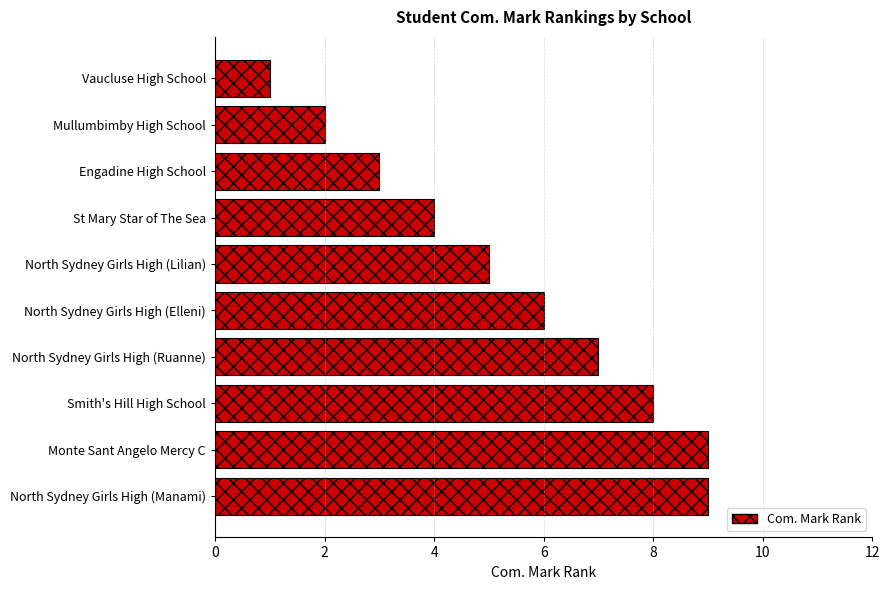

What is the ratio of the value at Mullumbimby High School to the value at North Sydney Girls High (Ruanne)?

0.3